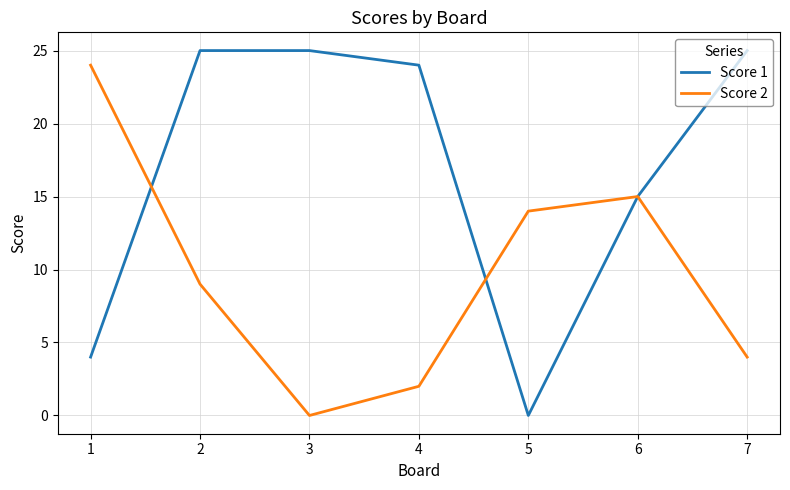

Rank the series at 7 from lowest to highest value.

Score 2, Score 1